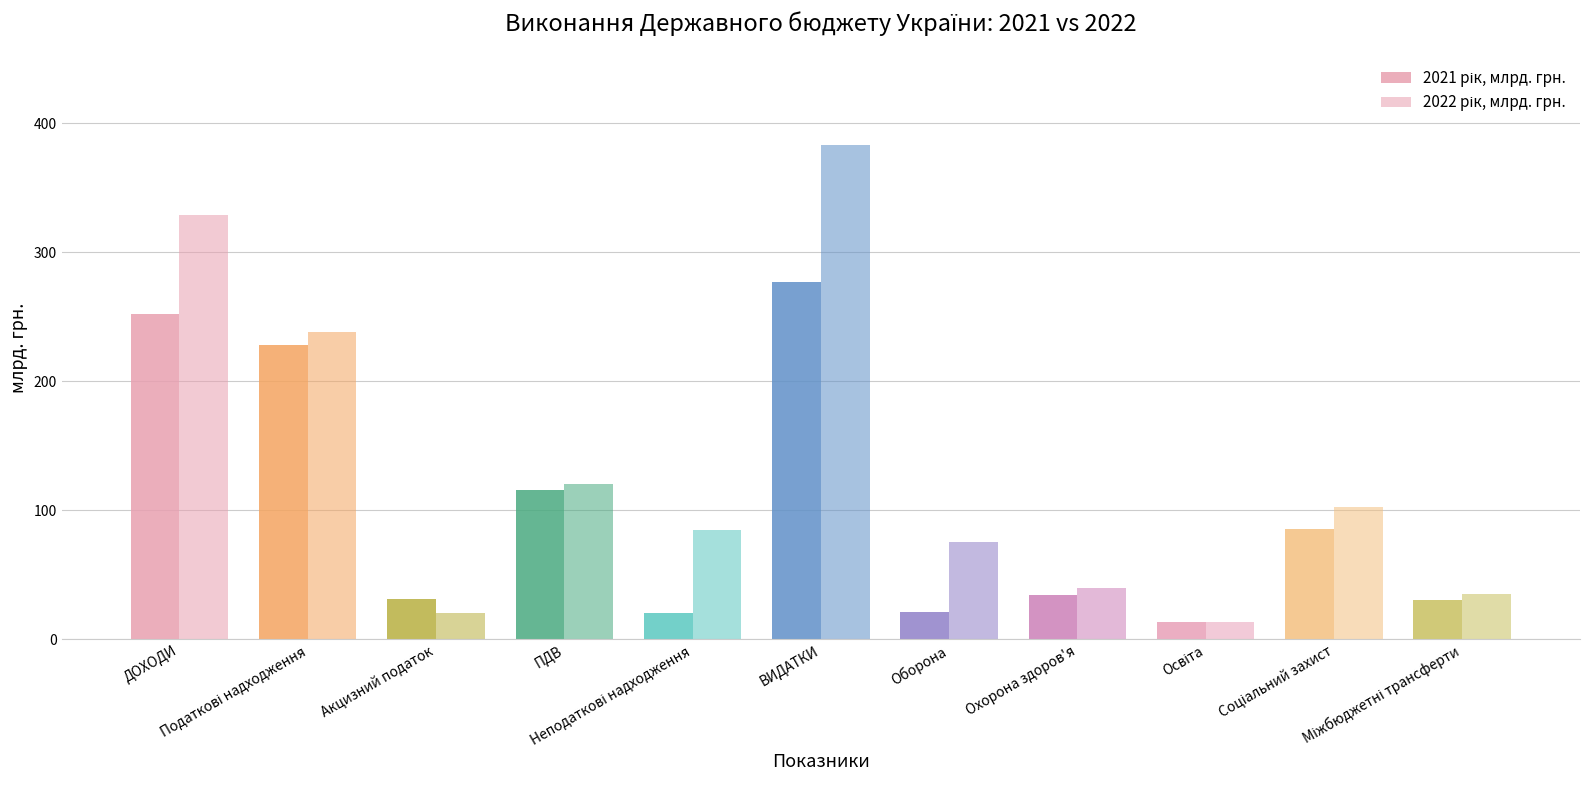

At Міжбюджетні трансферти, list the series in order from smallest to largest.

2021 рік, млрд. грн., 2022 рік, млрд. грн.